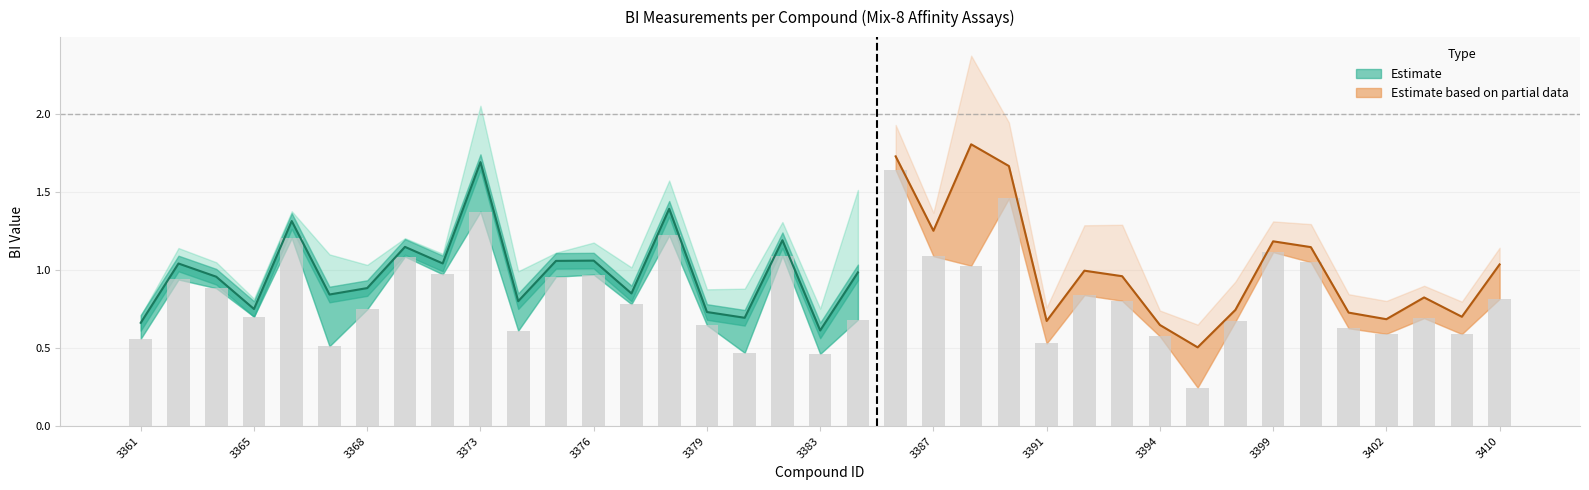

The value of BI-4 at 3374 is 0.8. True or false?

True